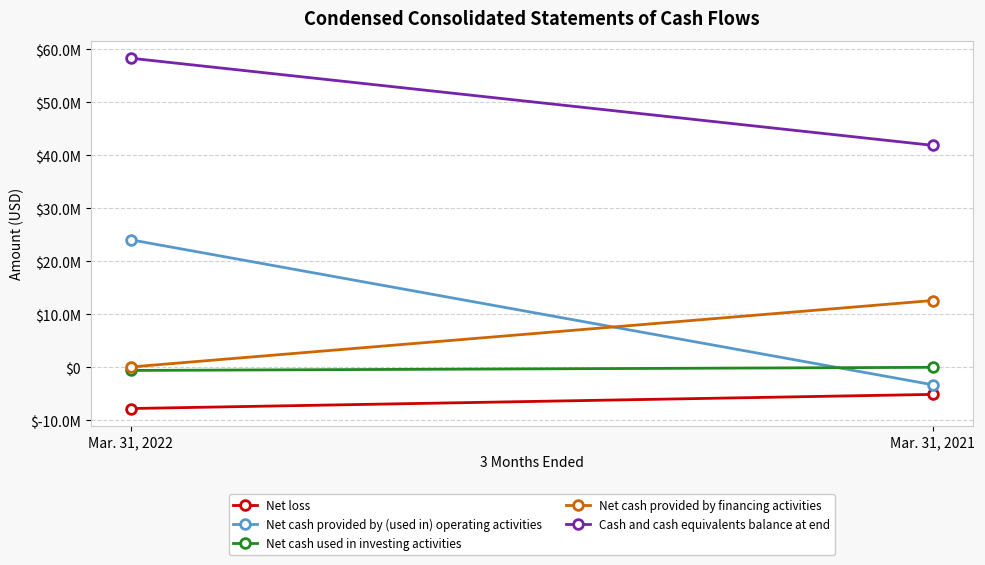

What value does the Net cash provided by financing activities series have at Mar. 31, 2021, to the nearest 10?

12579960